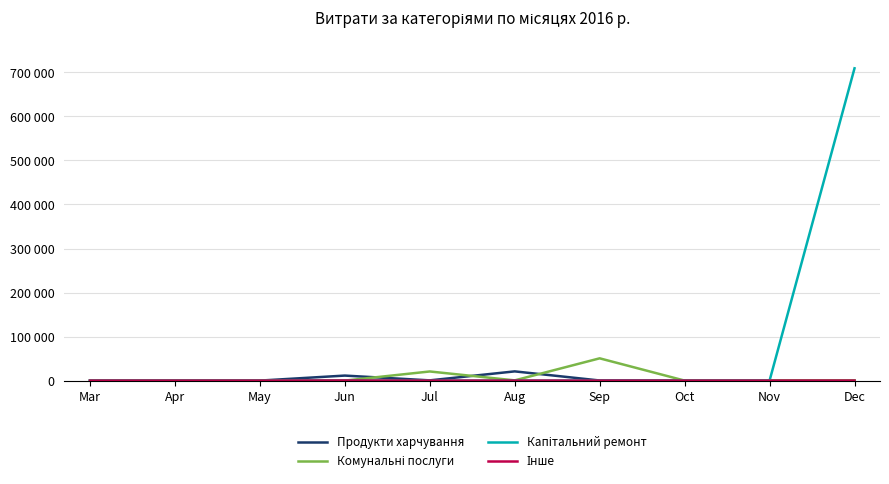

What is the spread (max minus min) of values at Aug?

20928.6